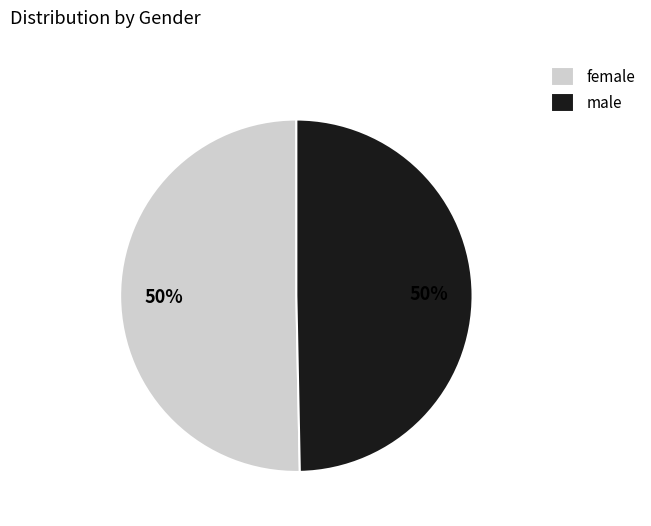

To the nearest percent, what percentage of the pie is female?

50%